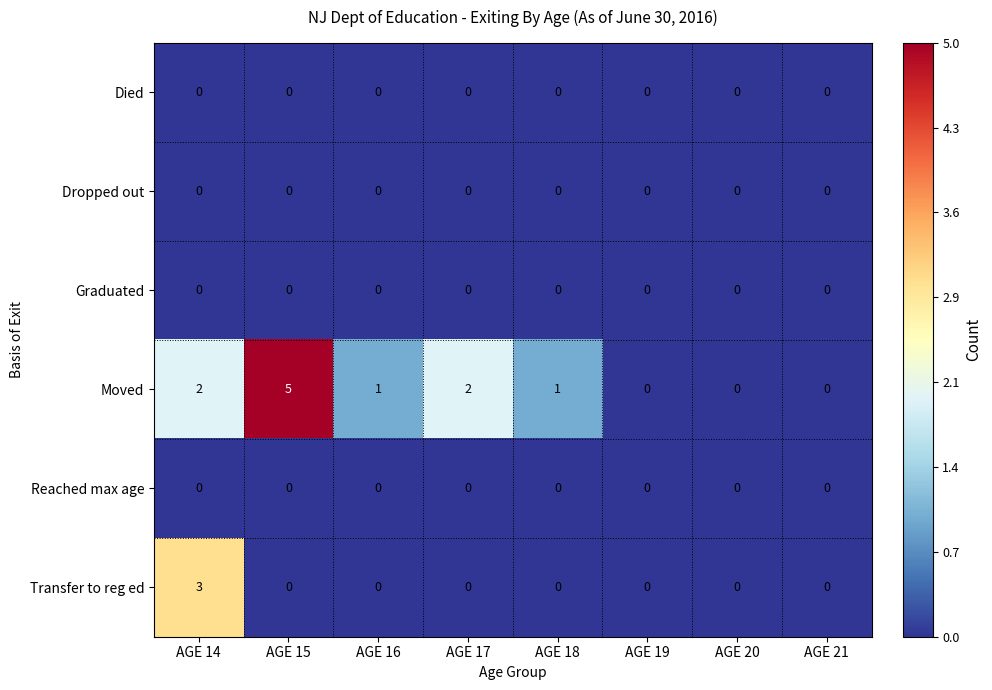

True or false: Moved has a value of 0 at AGE 18.

False